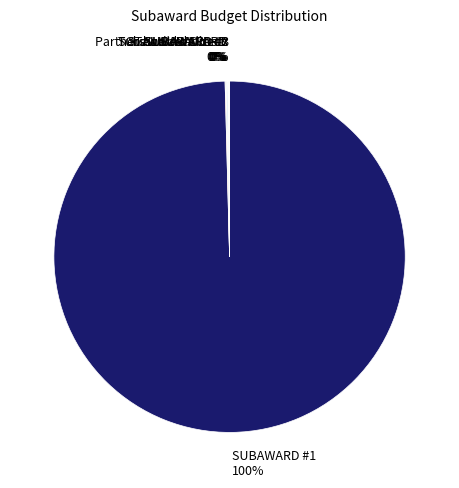

Which category accounts for the majority?

SUBAWARD #1